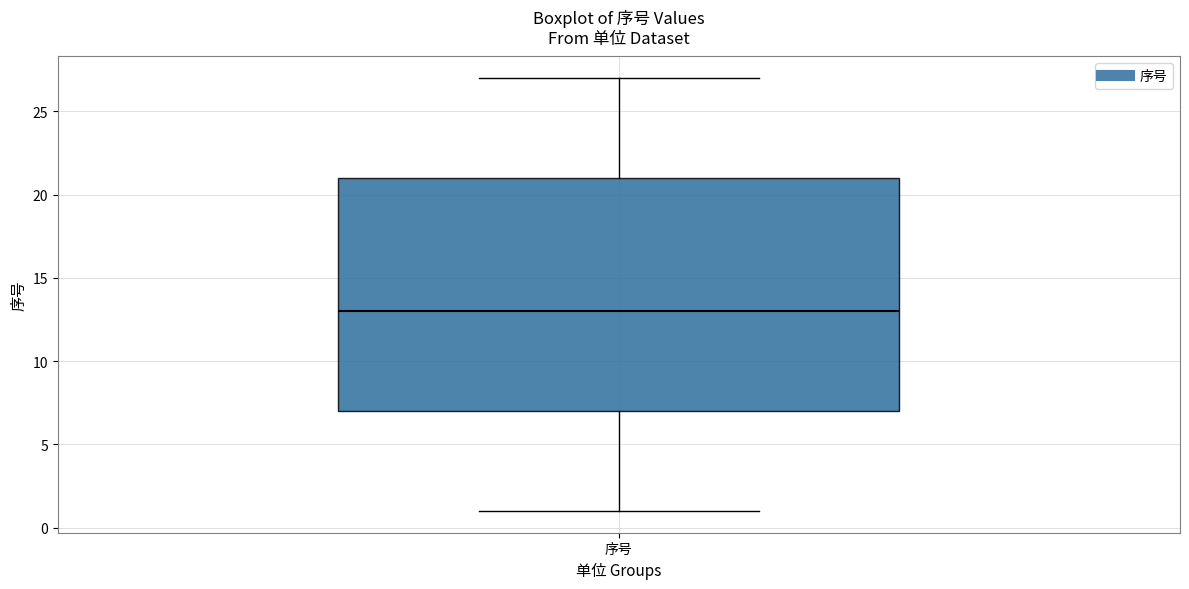

Read this box plot against the y-axis: the position of the median line, the range covered by the box, and the ends of both whiskers. The values are not printed on the chart, so give them approximately, as read against the axis.

median 13, box 7 to 21, whiskers 1 to 27